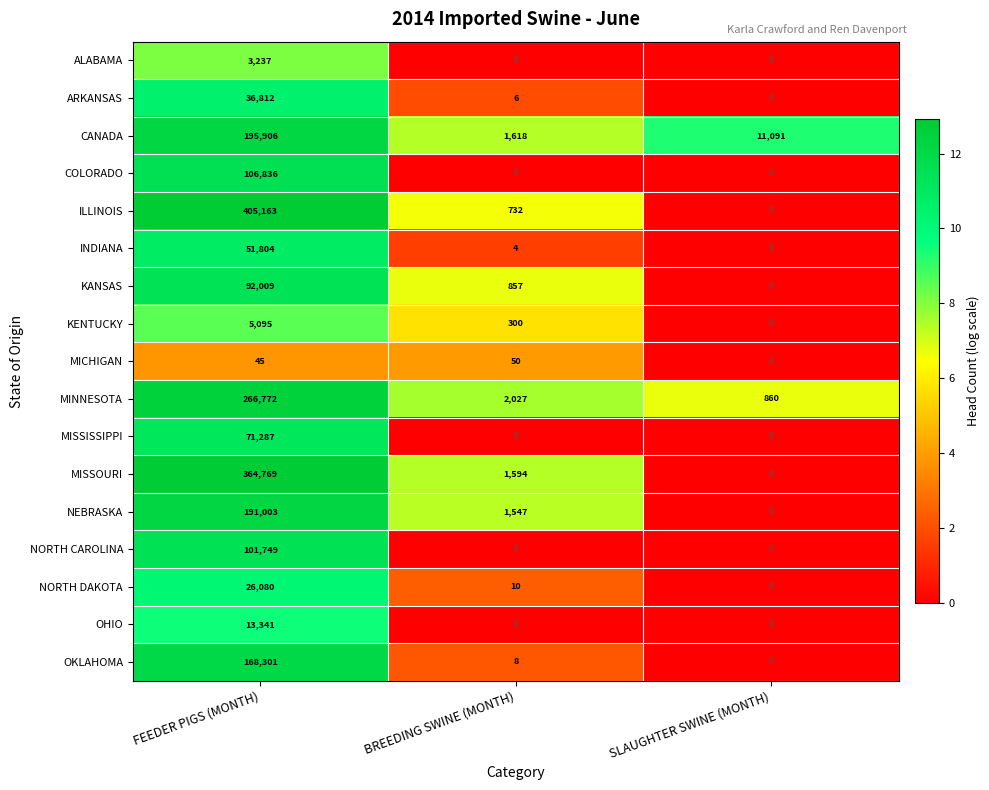

What is the difference between the maximum and minimum values in the MISSOURI series?

364769